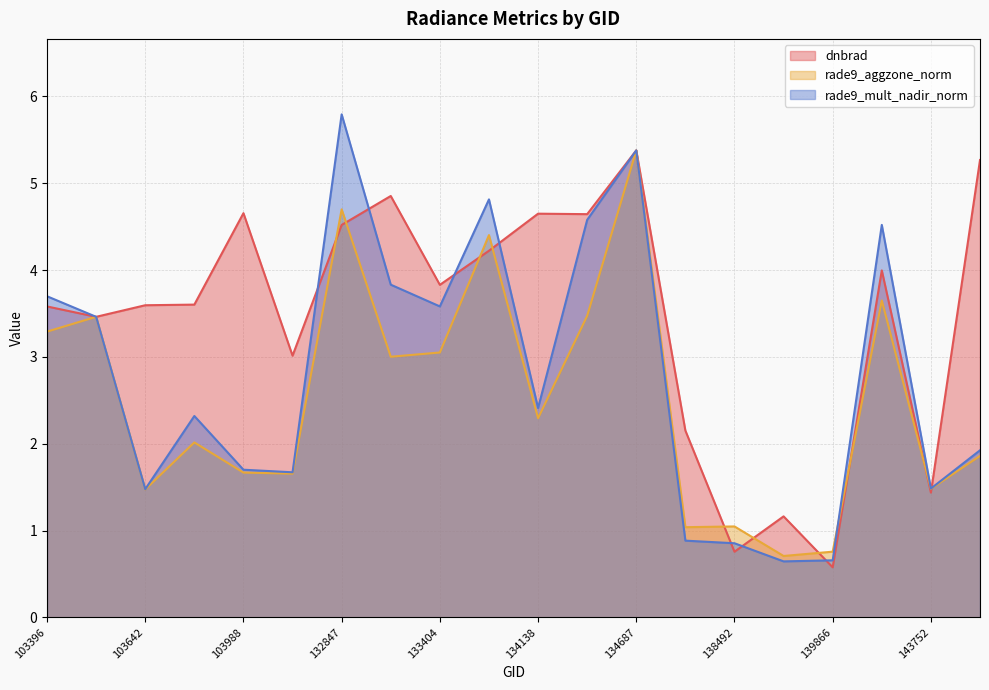

What is the total value across all series at 103642?

6.5